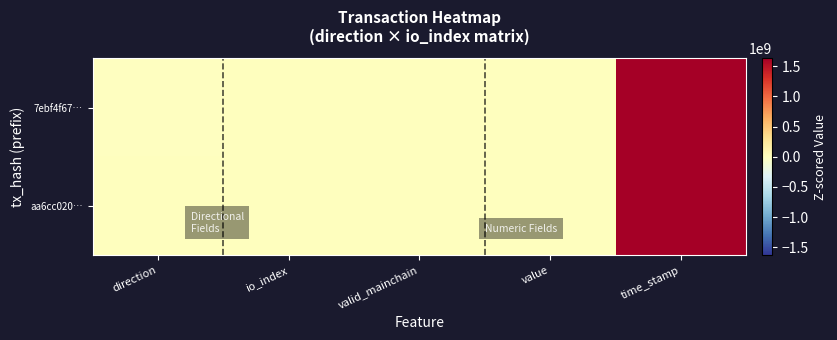

Reading left to right, extract all data points from this chart.

7ebf4f67…: direction=-1.0	io_index=13.0	valid_mainchain=1.0	value=0.0	time_stamp=1626868586.0
aa6cc020…: direction=1.0	io_index=19.0	valid_mainchain=1.0	value=0.0	time_stamp=1626868212.0